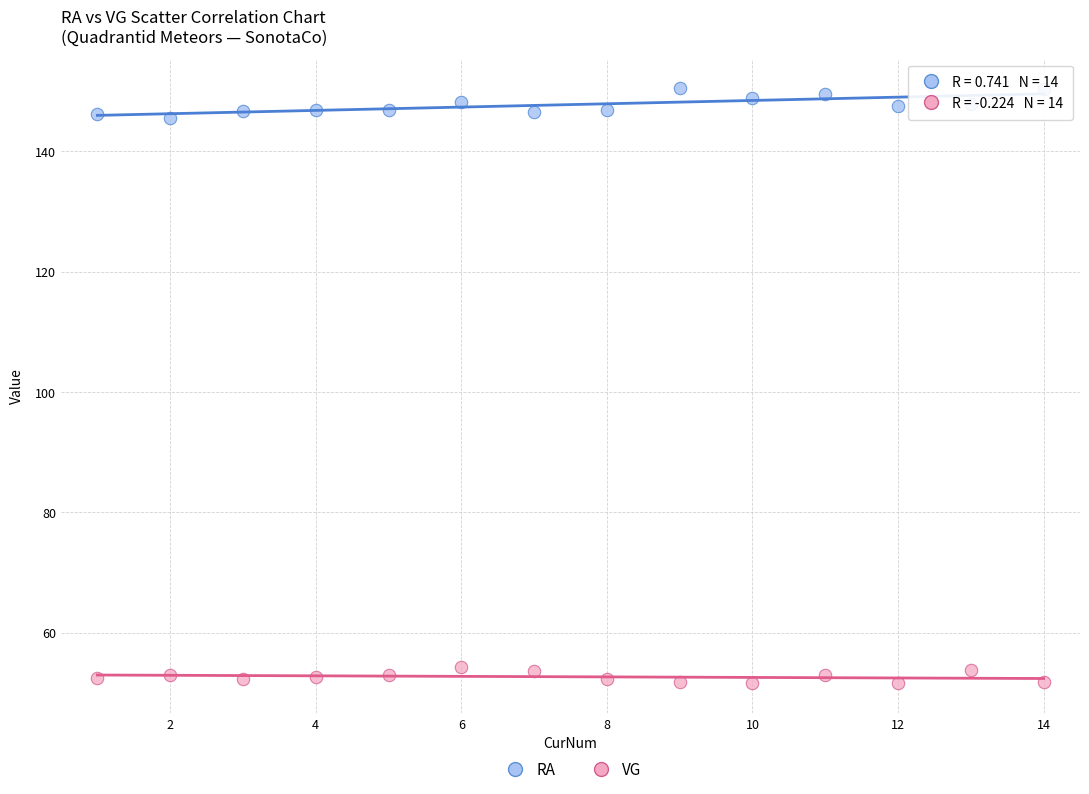

Which series has the largest Y range (max minus min)?

RA